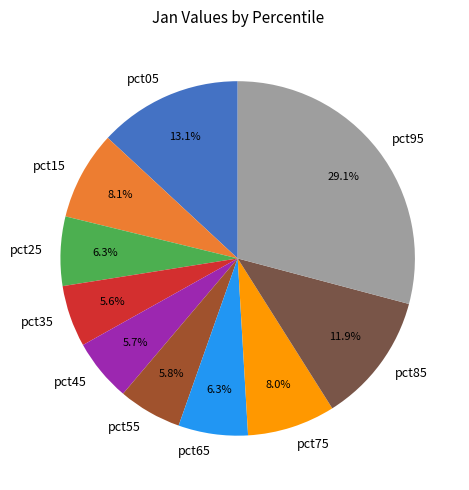

The pct65 slice represents 1% of the pie. True or false?

False